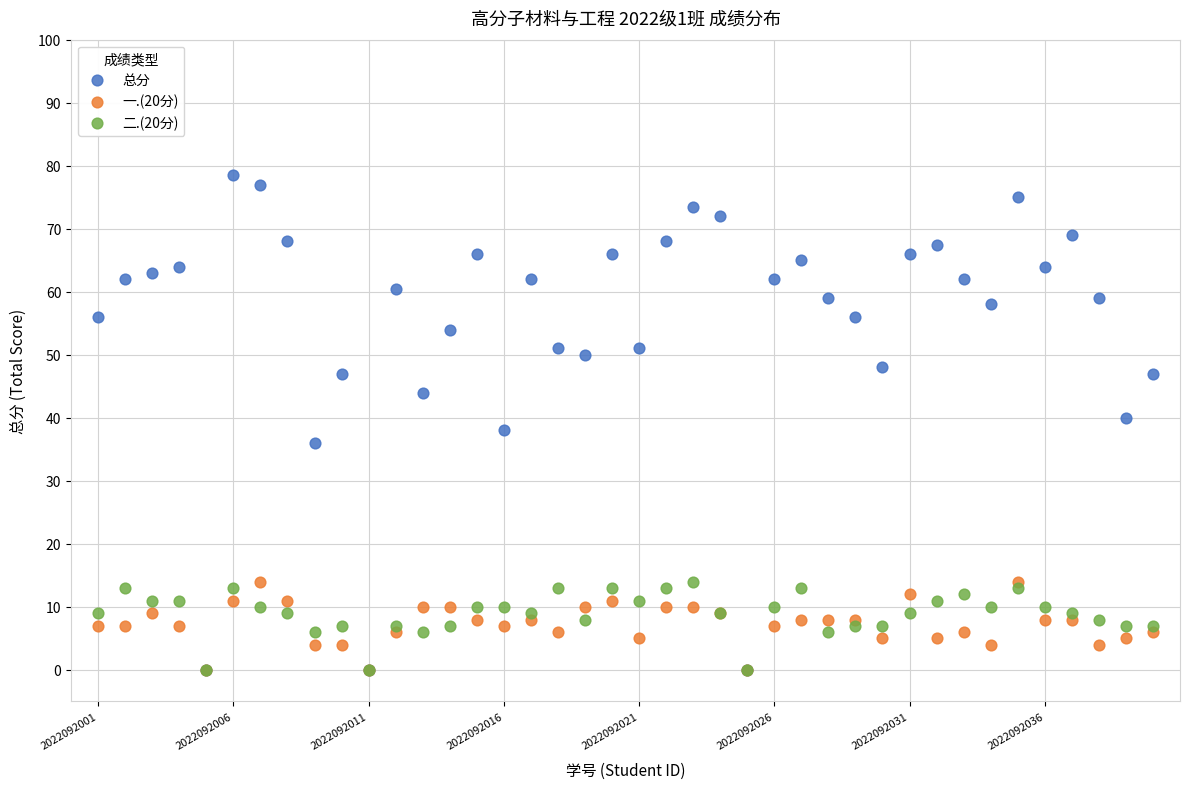

Which series reaches the maximum Y coordinate?

总分